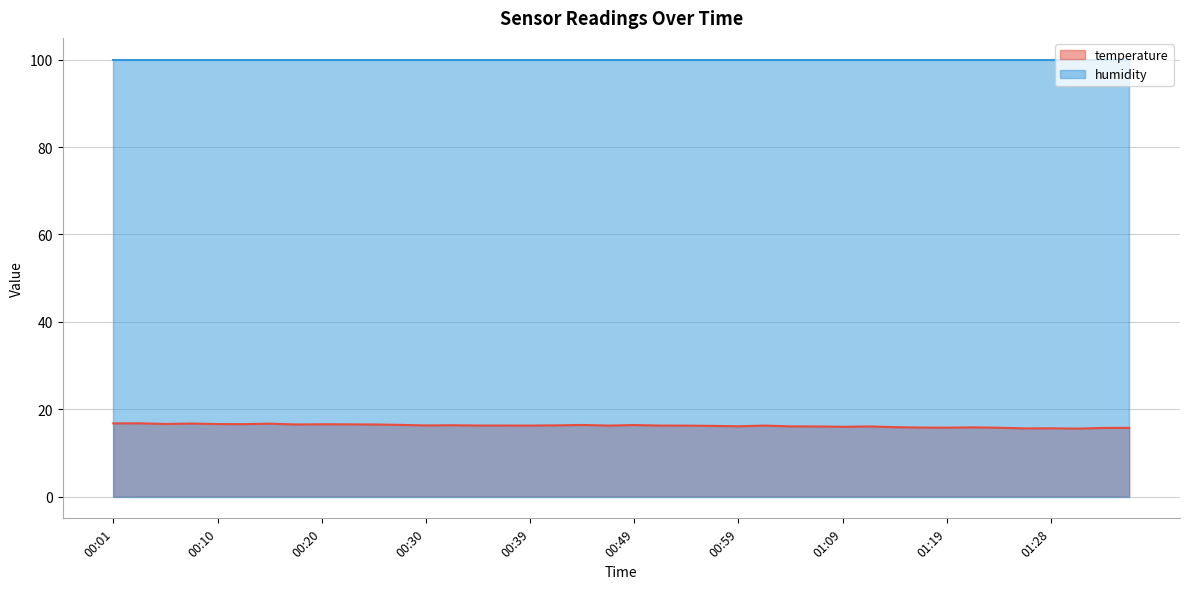

What is the ratio of the value at 00:44 to the value at 00:37?

1.0